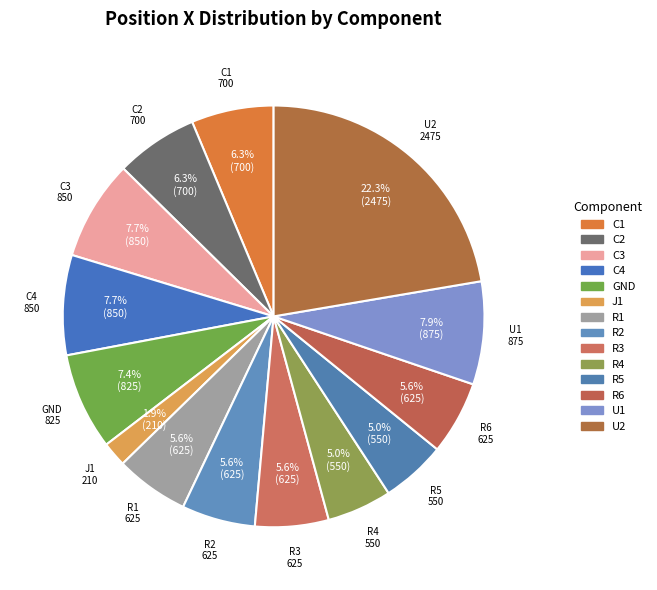

What percentage do C4 and R6 together represent?

13.3%